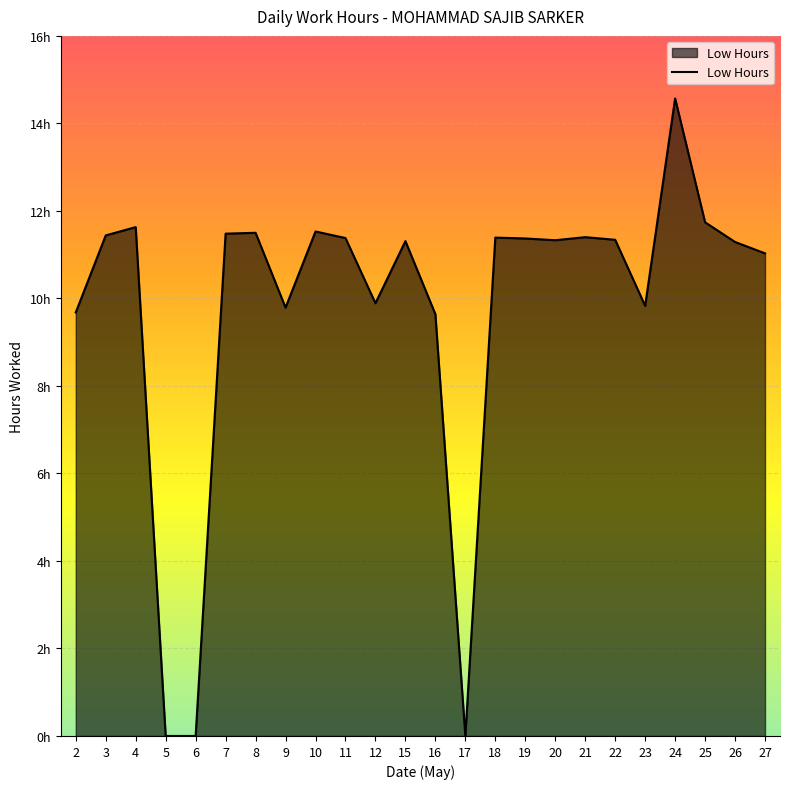

Does the chart display data point markers on the line(s)?

No